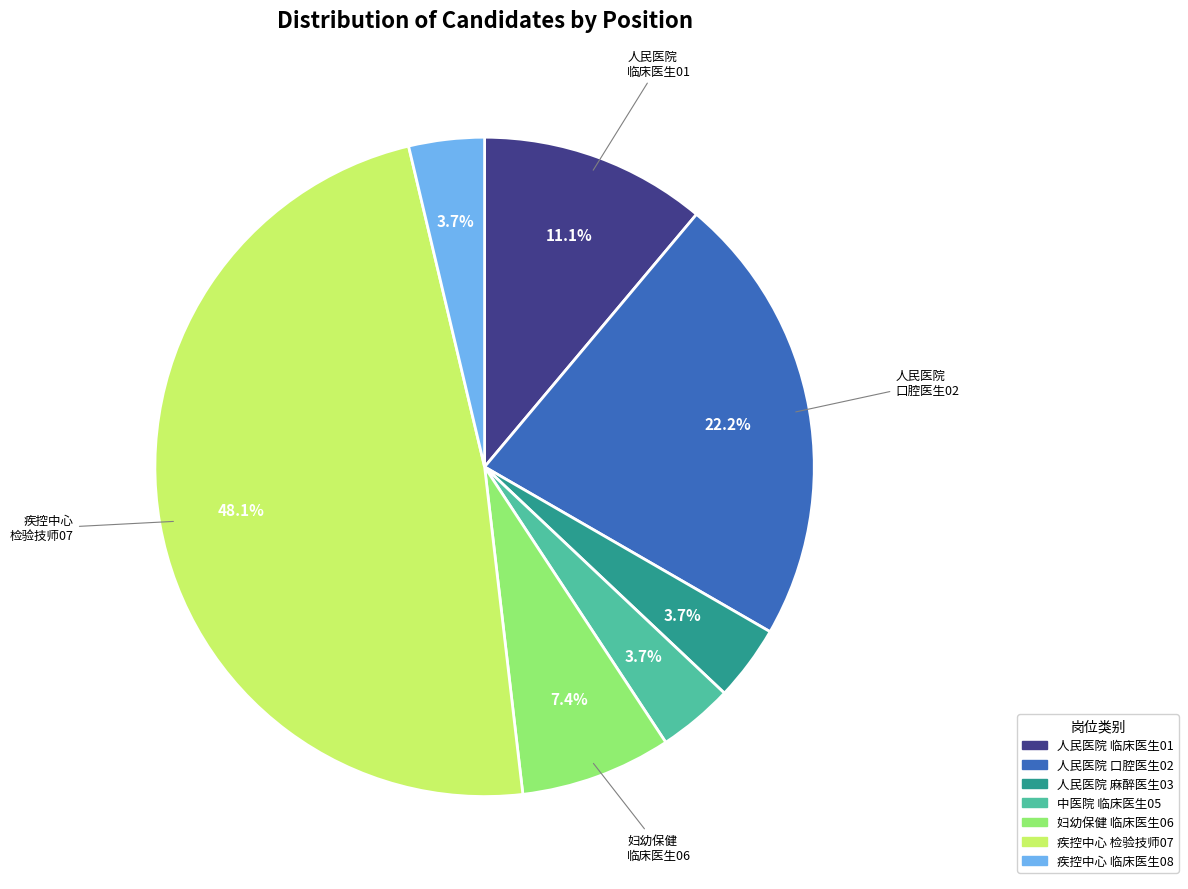

What portion of the pie excludes 人民医院 麻醉医生03?

96.3%